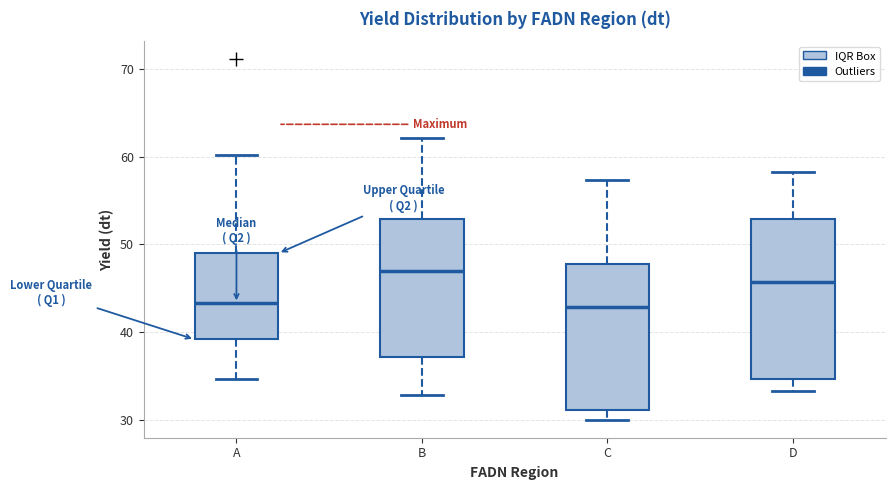

Reading left to right, transcribe this box plot: for each box, give where its median line is, the range the box spans, and where its two whiskers end, as read against the y-axis. The values are not printed on the chart, so give them approximately, as read against the axis.

A: median 43, box 39 to 49, whiskers 35 to 60
B: median 47, box 37 to 53, whiskers 33 to 62
C: median 43, box 31 to 48, whiskers 30 to 57
D: median 46, box 35 to 53, whiskers 33 to 58